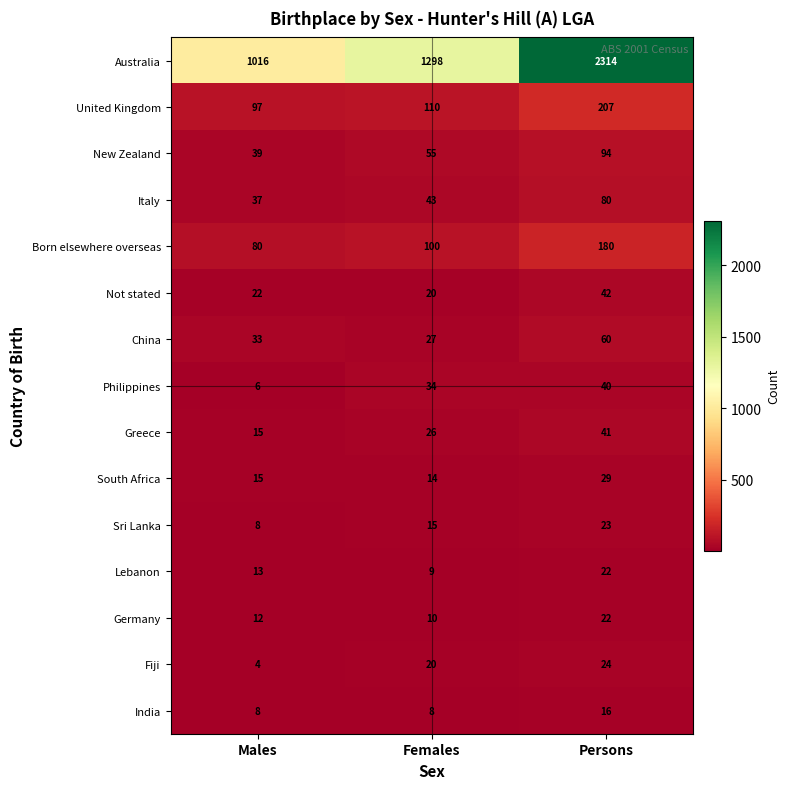

What is the difference between the maximum and minimum values in the Greece series?

26